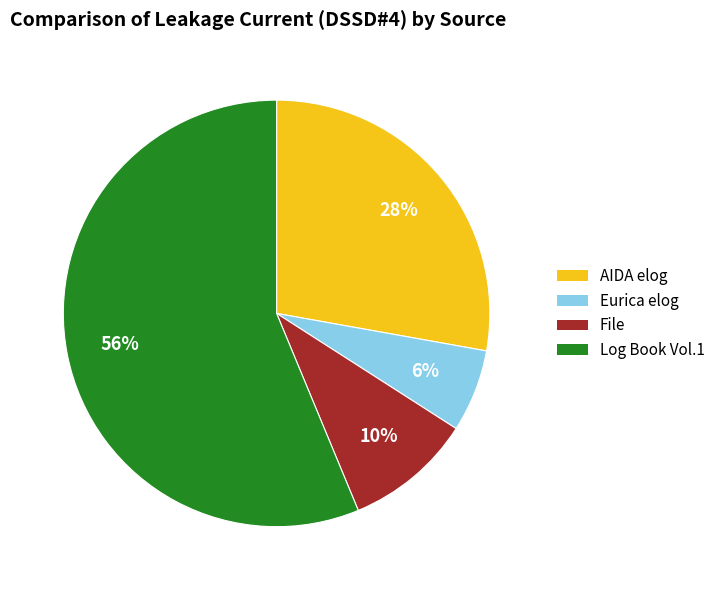

To the nearest percent, what is the average slice percentage?

25%